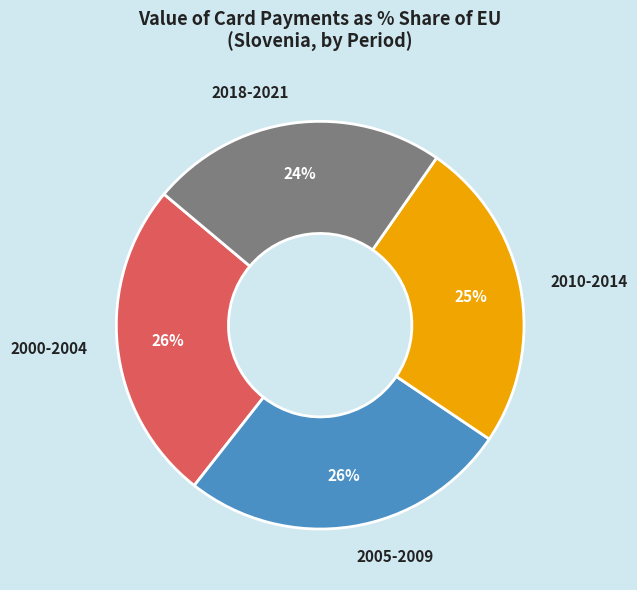

Combined, do 2005-2009 and 2000-2004 account for over 50%?

Yes